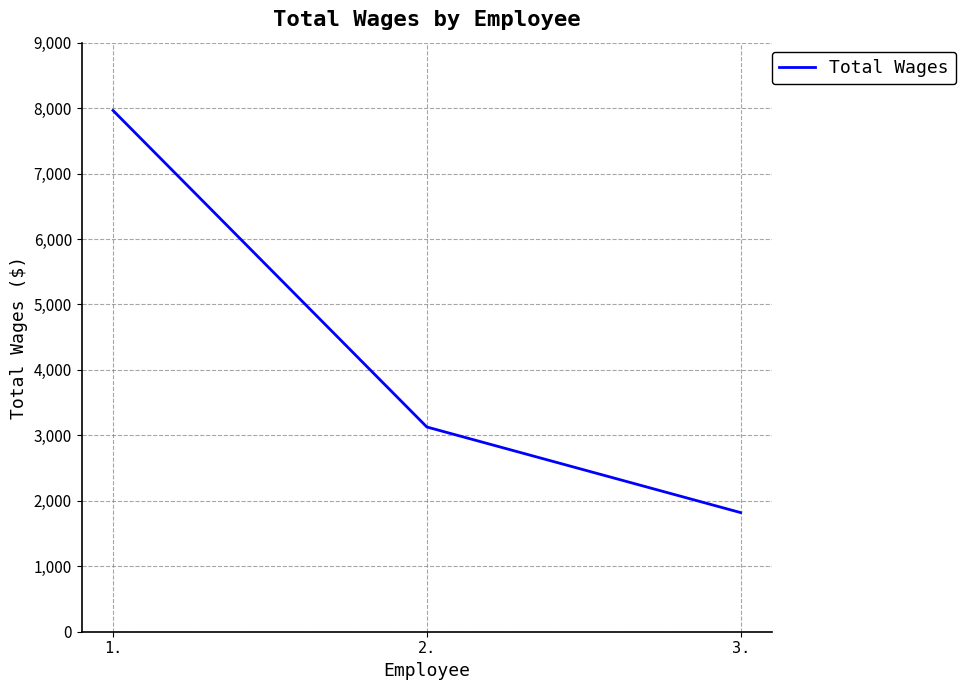

Is it true that the value at 1. is 7964?

True